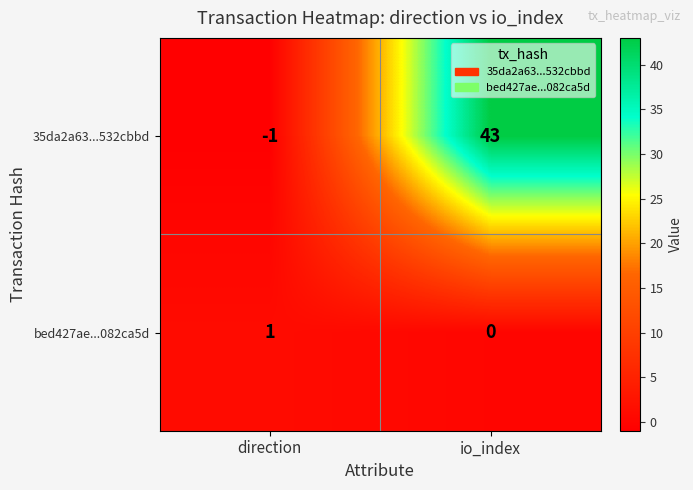

At direction, list the series in order from smallest to largest.

35da2a63...532cbbd, bed427ae...082ca5d